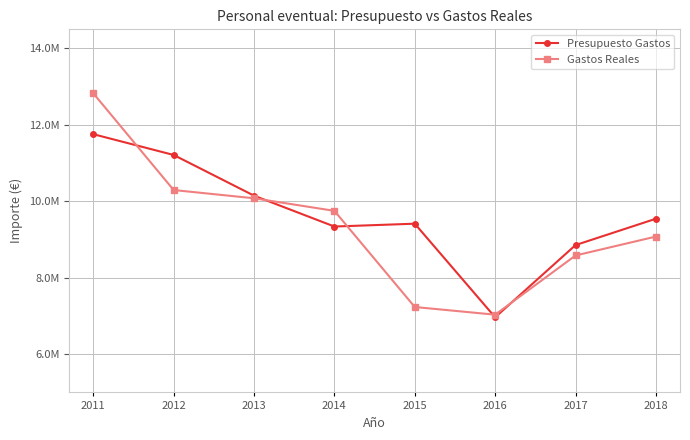

Read the Presupuesto Gastos value at 2015.

9414641.9